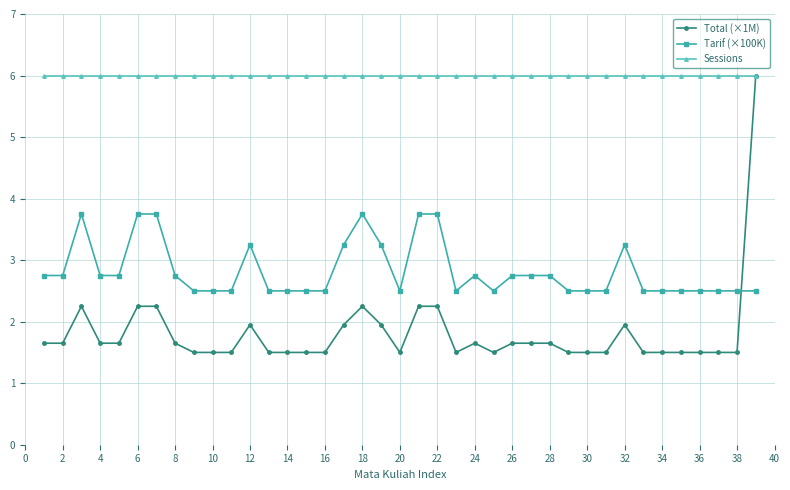

What are all the series names shown in the legend?

Total (×1M), Tarif (×100K), Sessions